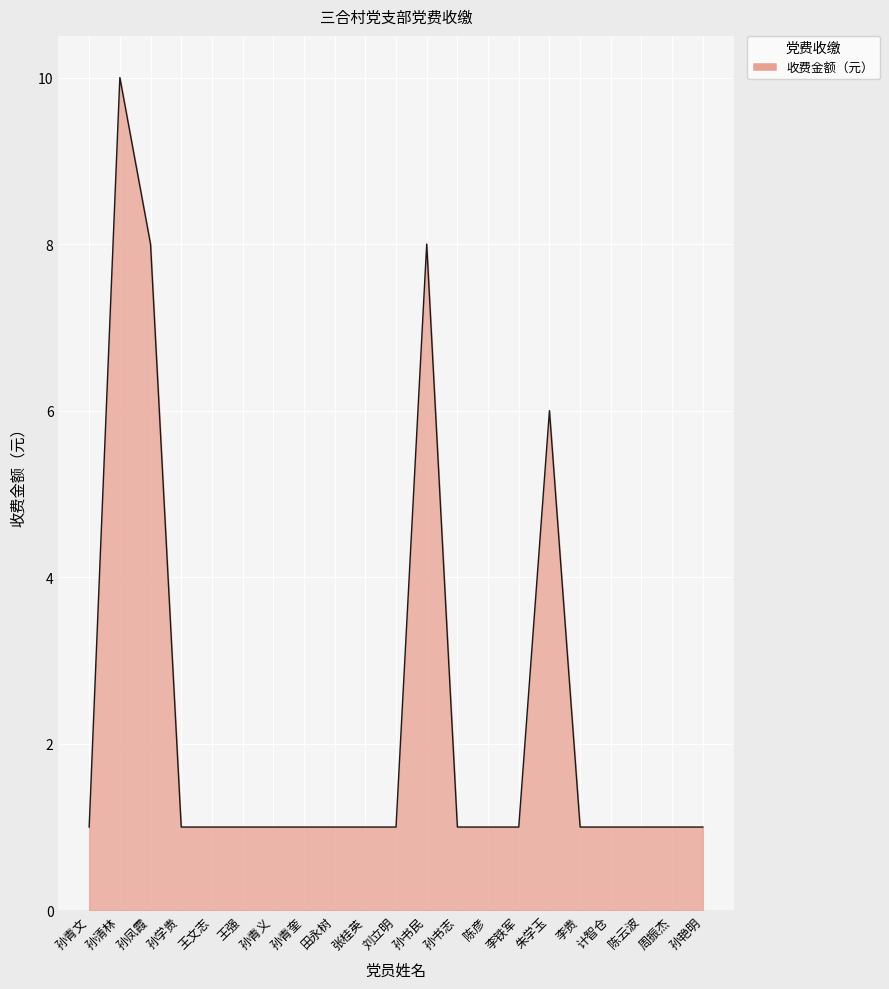

What is the average value?

2